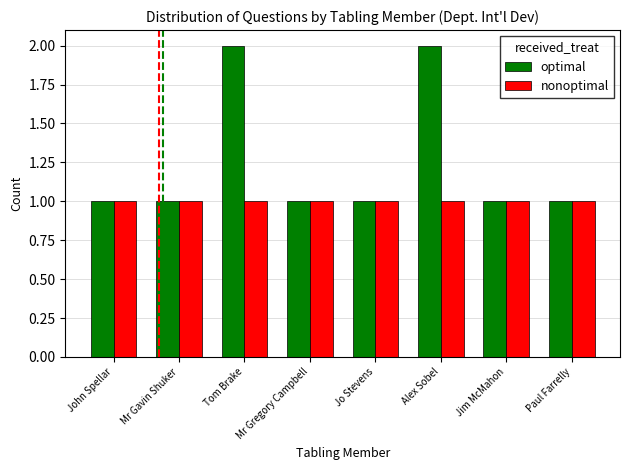

How many optimal values are between 1 and 2?

8